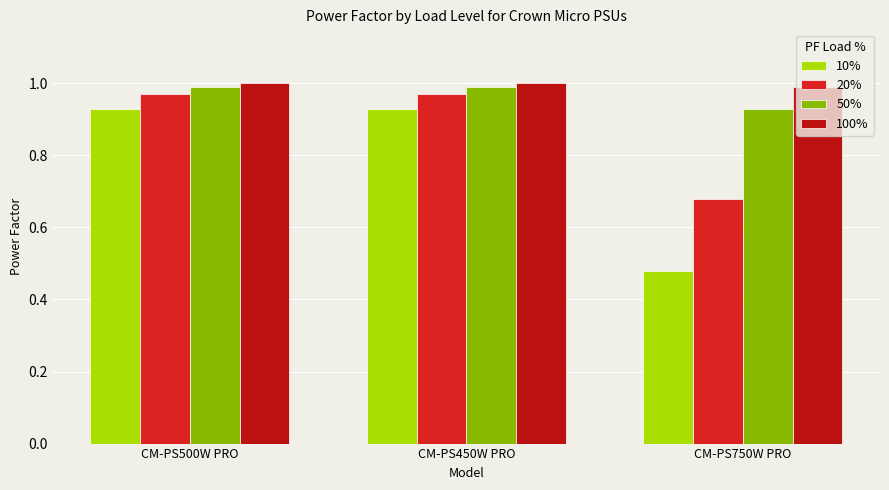

At which category does the chart reach its minimum across all series?

CM-PS750W PRO